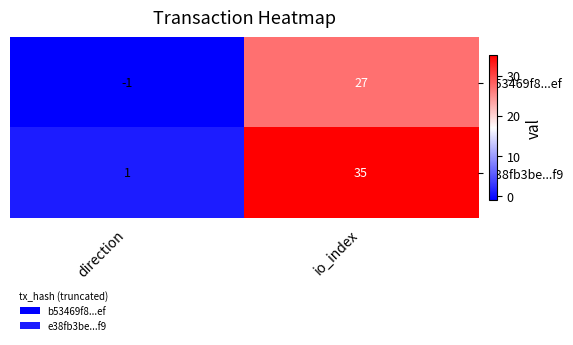

Which series changed the most between direction and io_index?

e38fb3be...f9